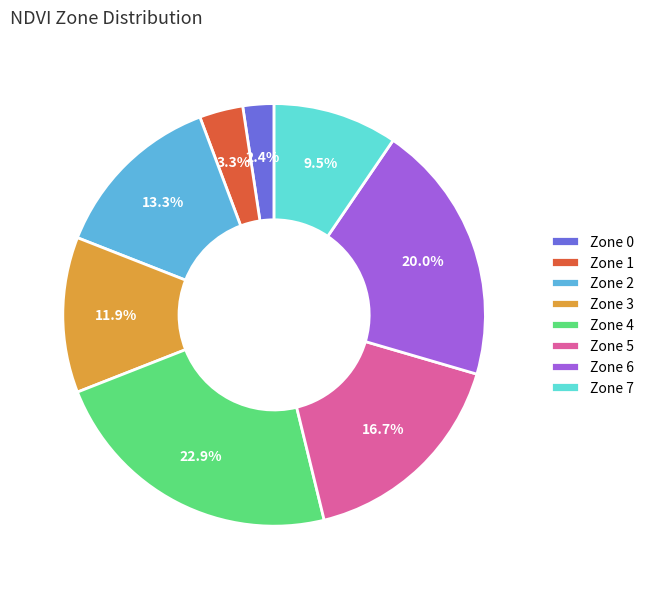

How many segments does this pie chart have?

8